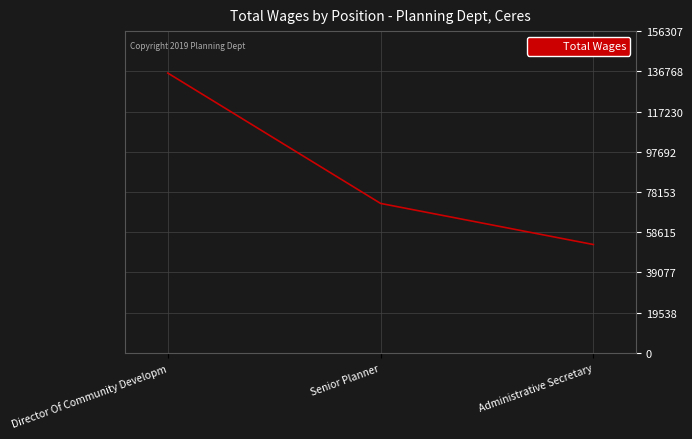

Which has a higher value, Senior Planner or Administrative Secretary?

Senior Planner